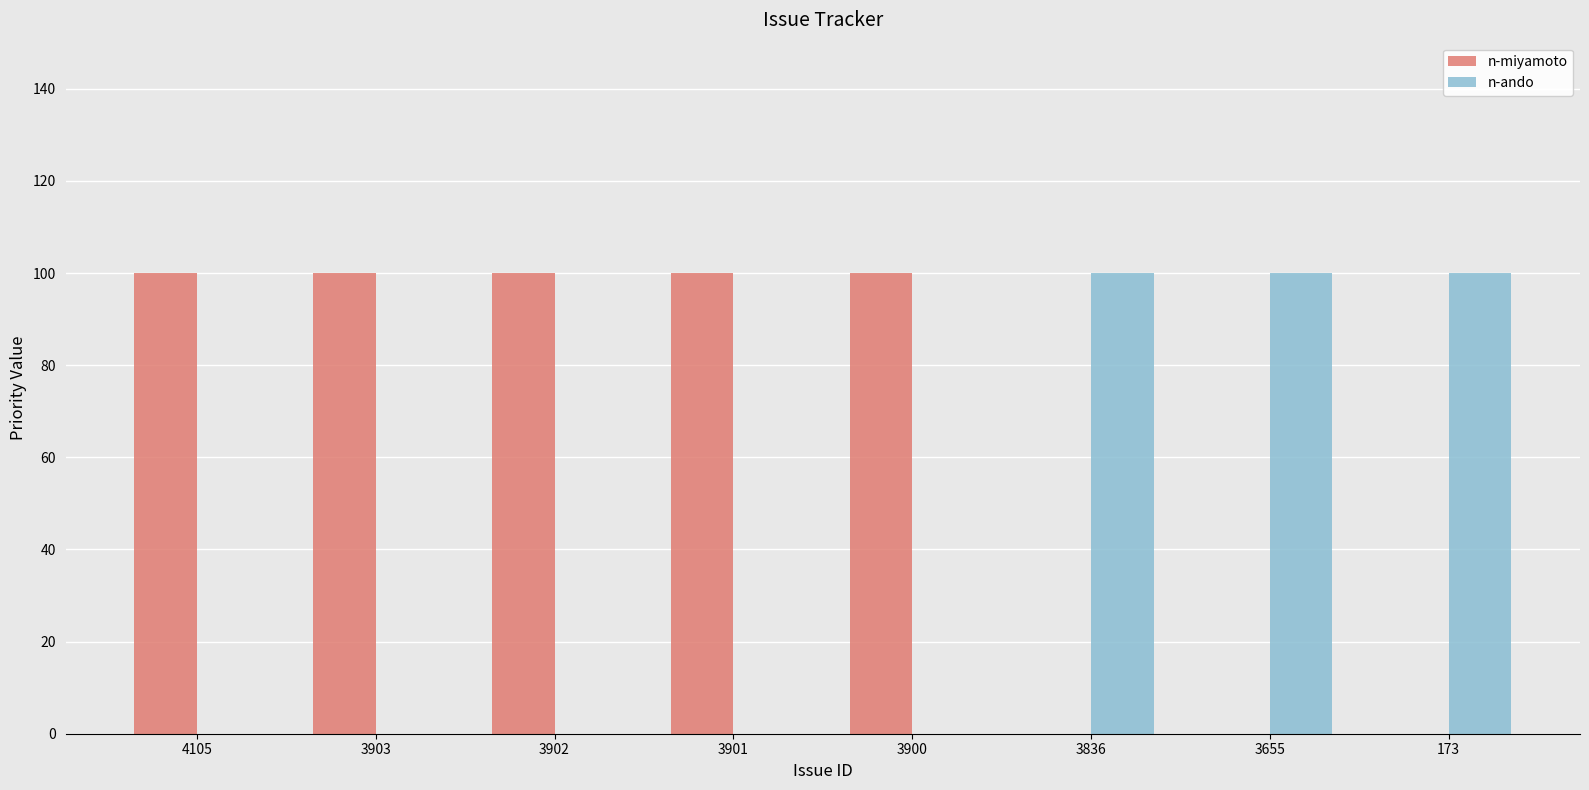

True or false: n-miyamoto has a value of 159 at 4105.

False